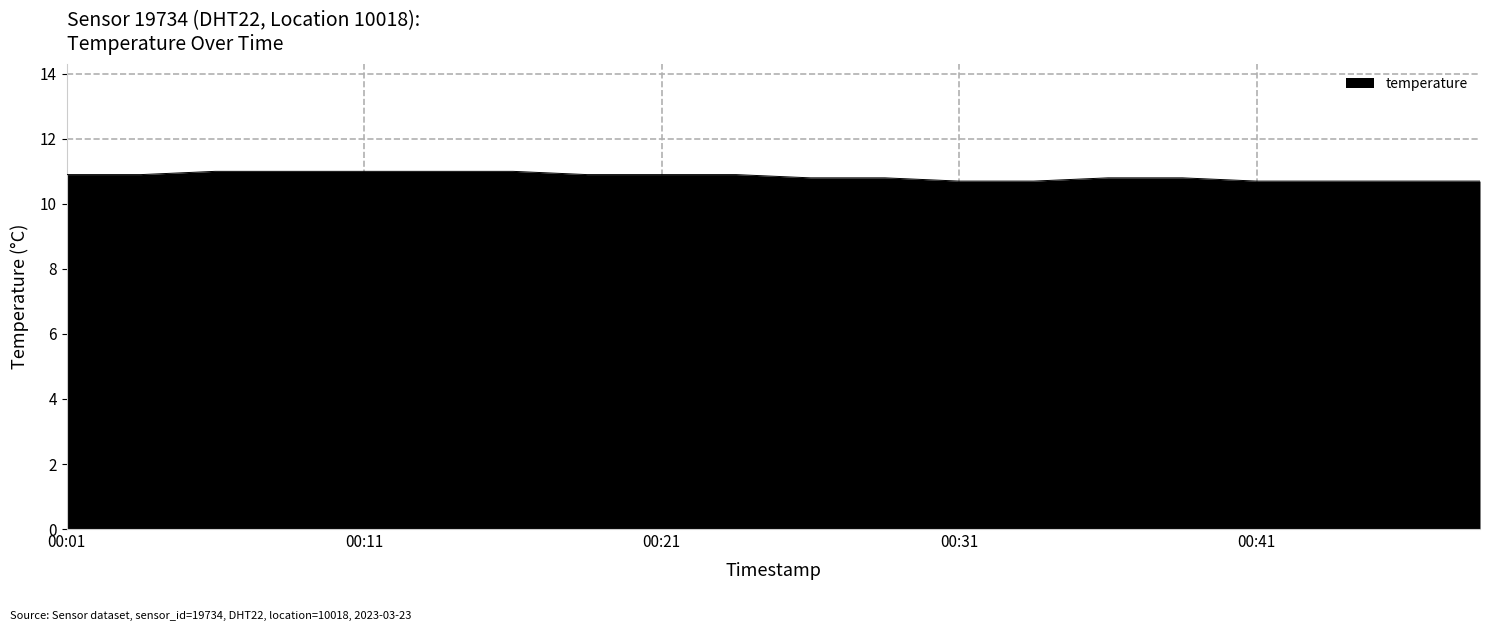

What is the minimum value shown in the chart?

10.7